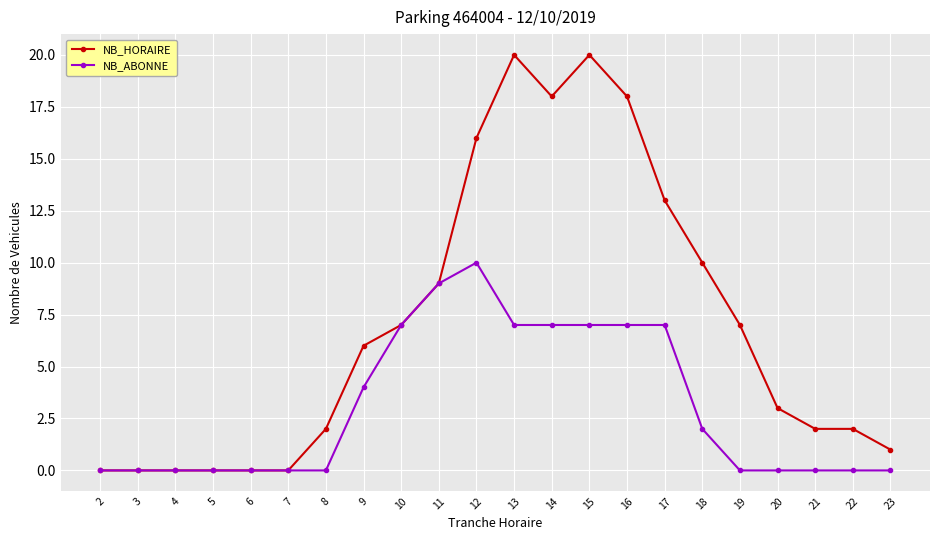

What is the sum of all NB_ABONNE values?

67